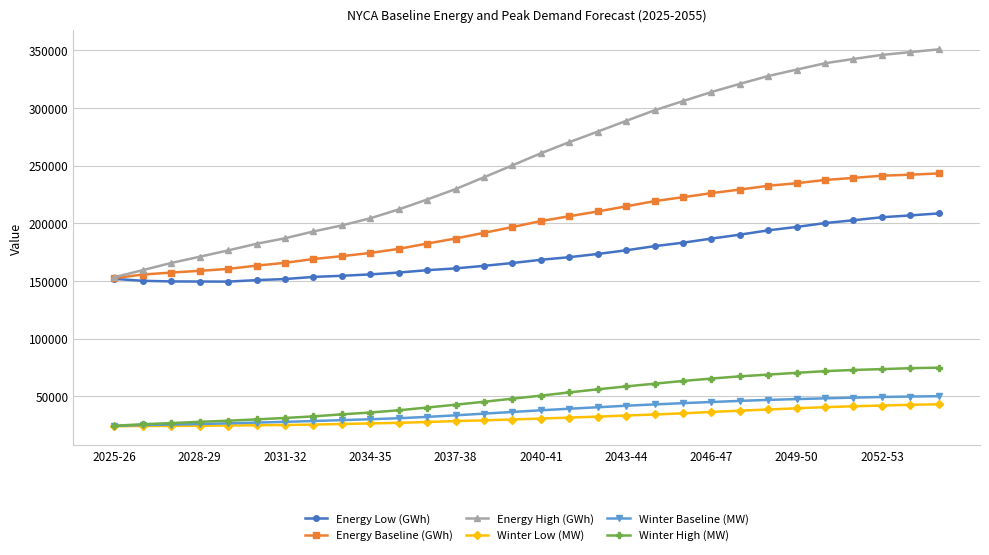

What is the value of the Energy High (GWh) point at the 11th from the left?

211960